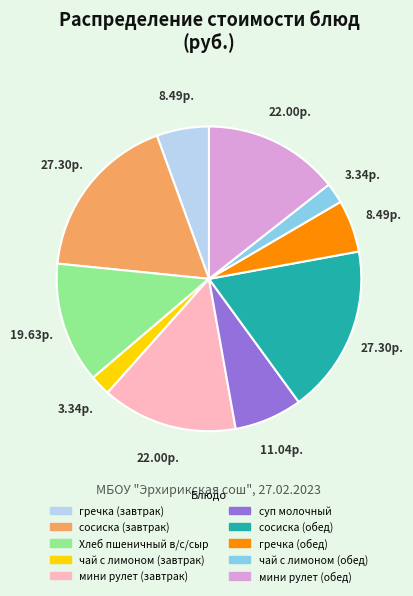

Is гречка (завтрак) the majority of the pie?

No